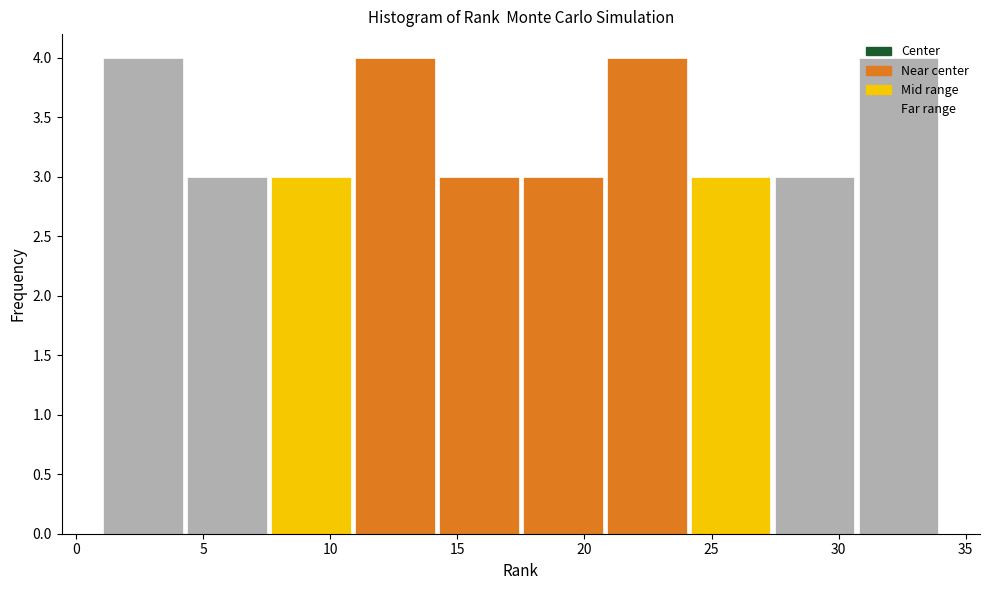

How tall is the bar that spans 10.9 to 14.2 on the x-axis? Neither the bar edges nor the heights are printed on the chart, so give them approximately, as read against the axes.

4